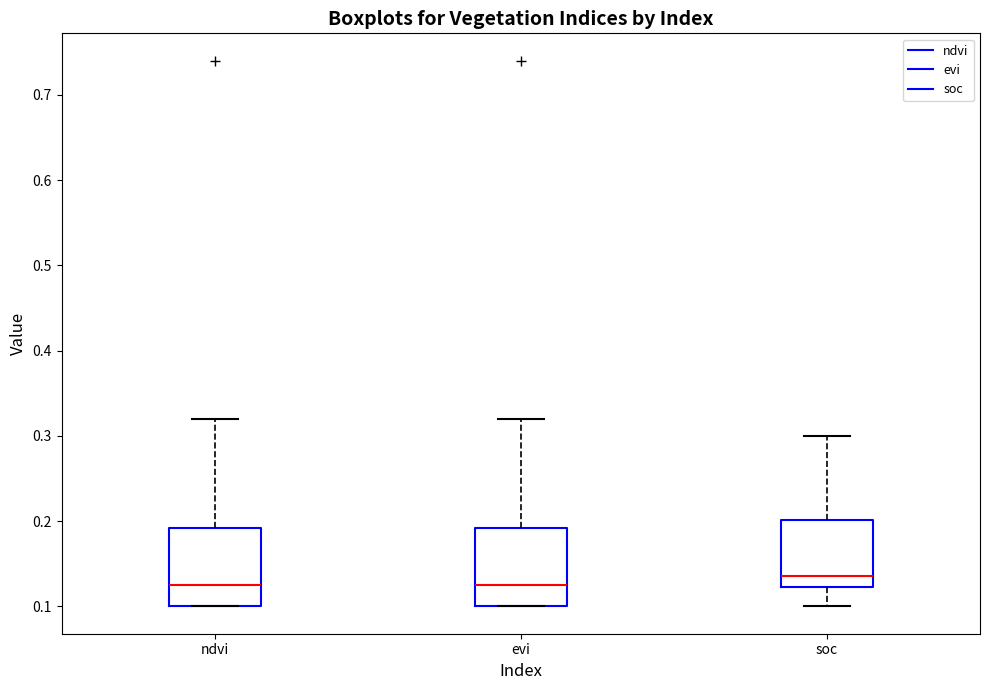

Reading left to right, transcribe this box plot: for each box, give where its median line is, the range the box spans, and where its two whiskers end, as read against the y-axis. The values are not printed on the chart, so give them approximately, as read against the axis.

ndvi: median 0.13, box 0.10 to 0.19, whiskers 0.10 to 0.32
evi: median 0.13, box 0.10 to 0.19, whiskers 0.10 to 0.32
soc: median 0.14, box 0.12 to 0.20, whiskers 0.10 to 0.30